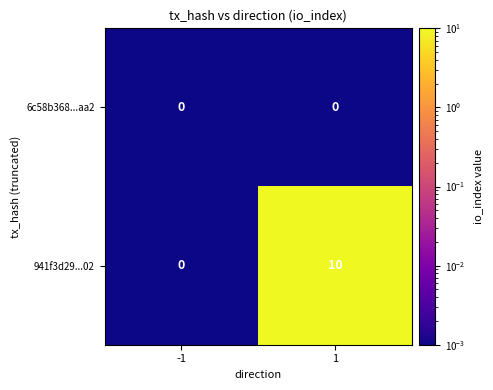

Rank the series by their maximum value, from lowest to highest.

6c58b368...aa2, 941f3d29...02